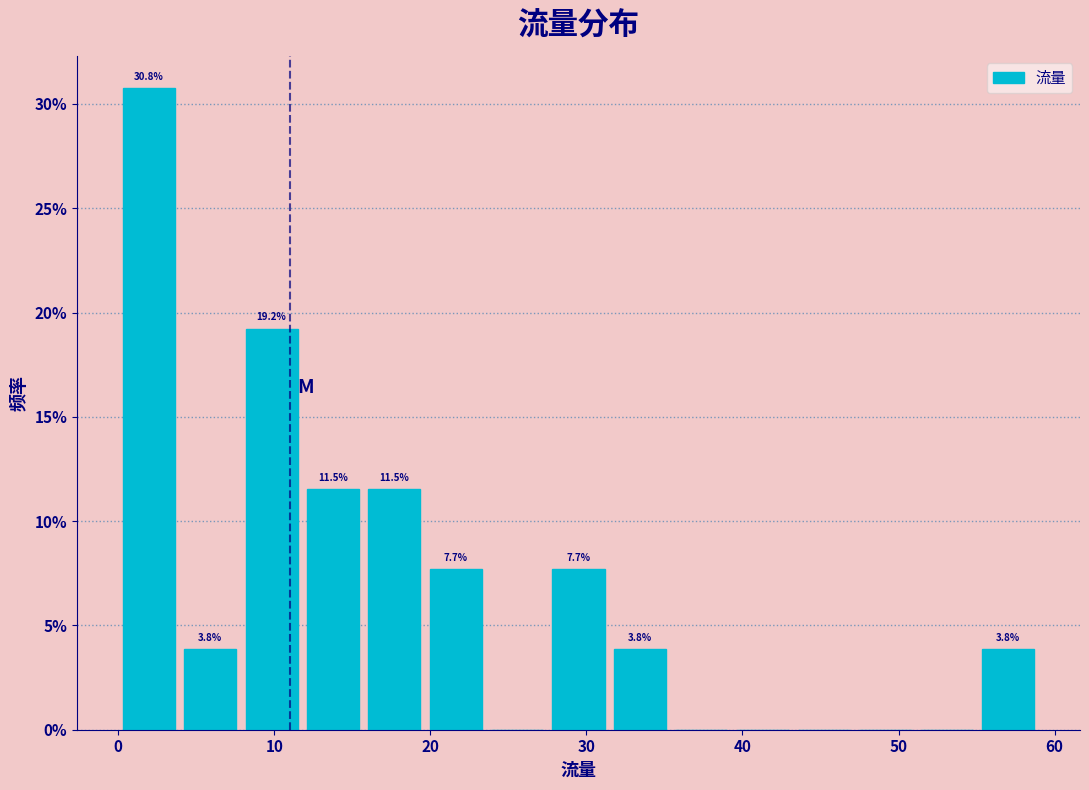

Around what value on the x-axis is the tallest bar? Give the approximate position of its centre, as read against the axis.

2